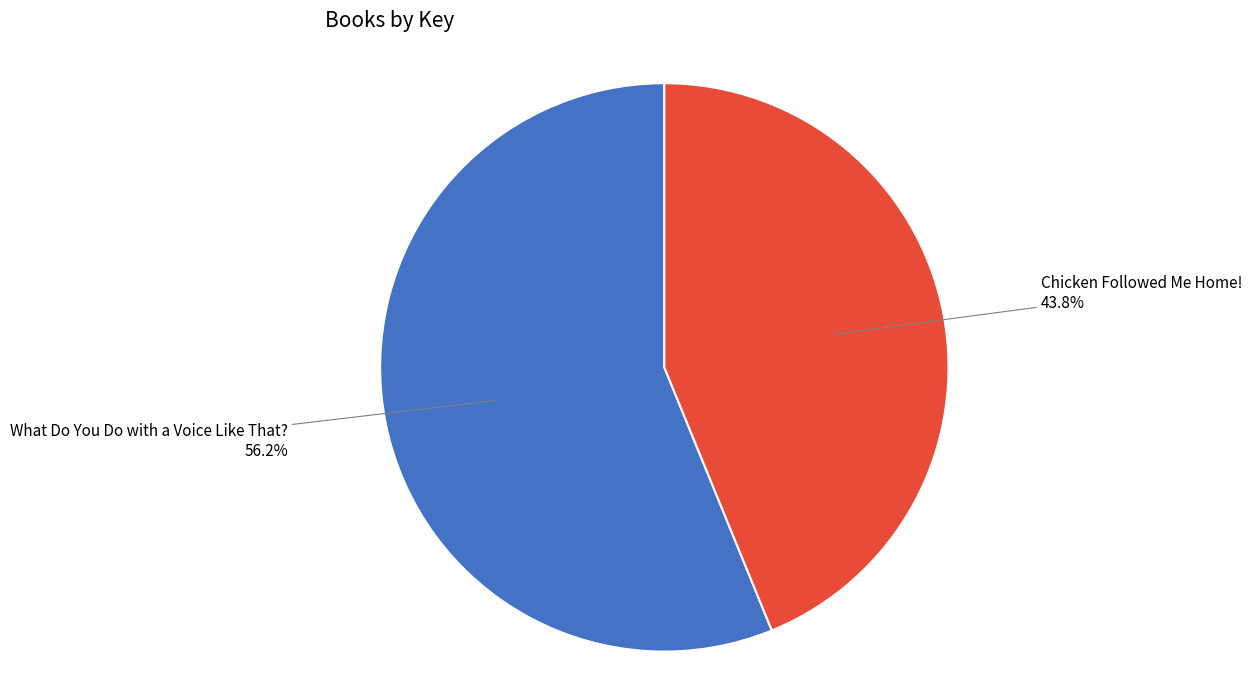

Do What Do You Do with a Voice Like That? and Chicken Followed Me Home! together represent more than half of the pie?

Yes